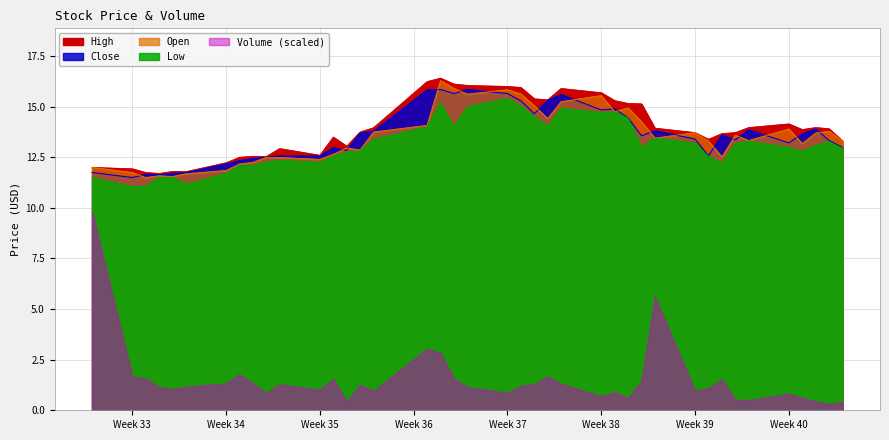

What is the label of the 36th point from the right?

2018-08-16